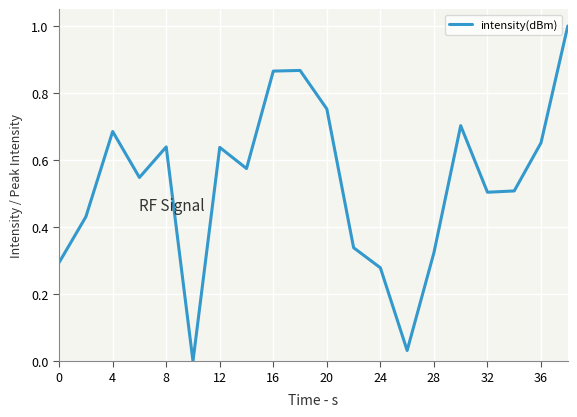

What is the greatest value displayed?

1.0